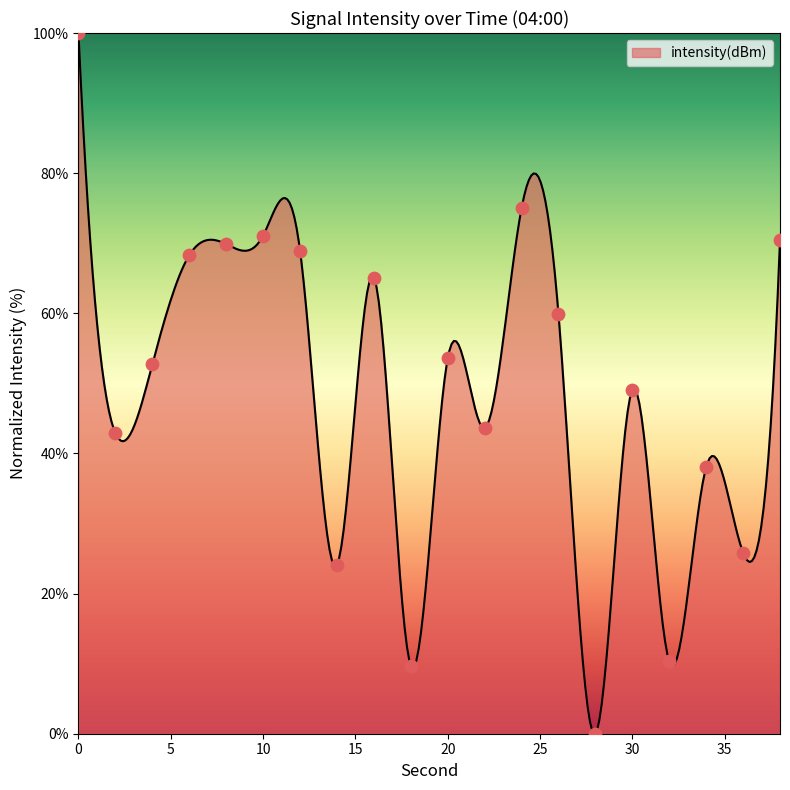

What is the change in value from 8 to 10?

+1.2